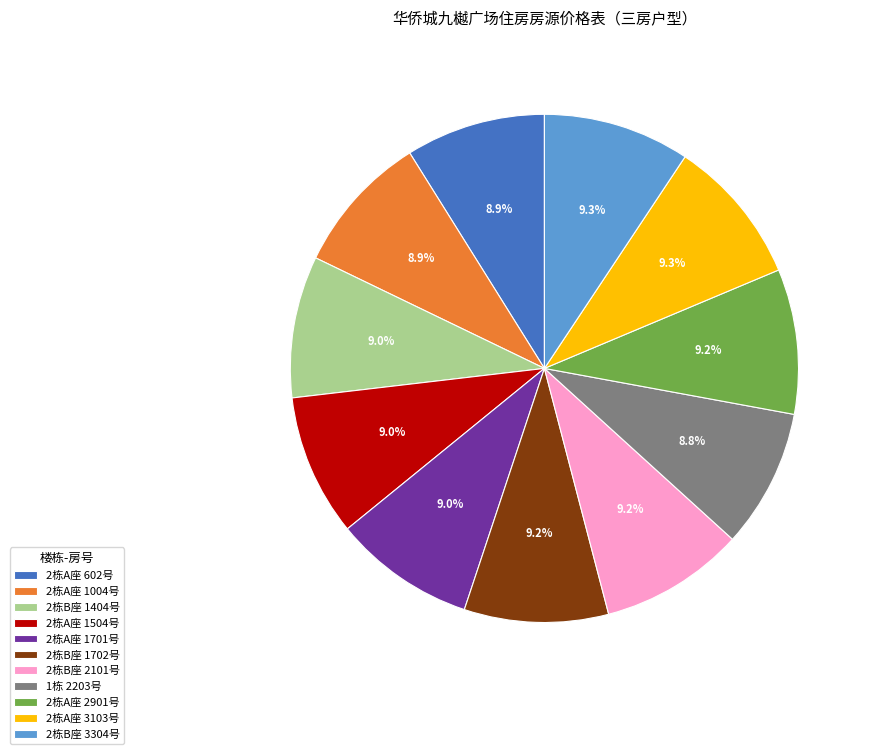

Does 2栋A座 1701号 account for over 50% of the chart?

No